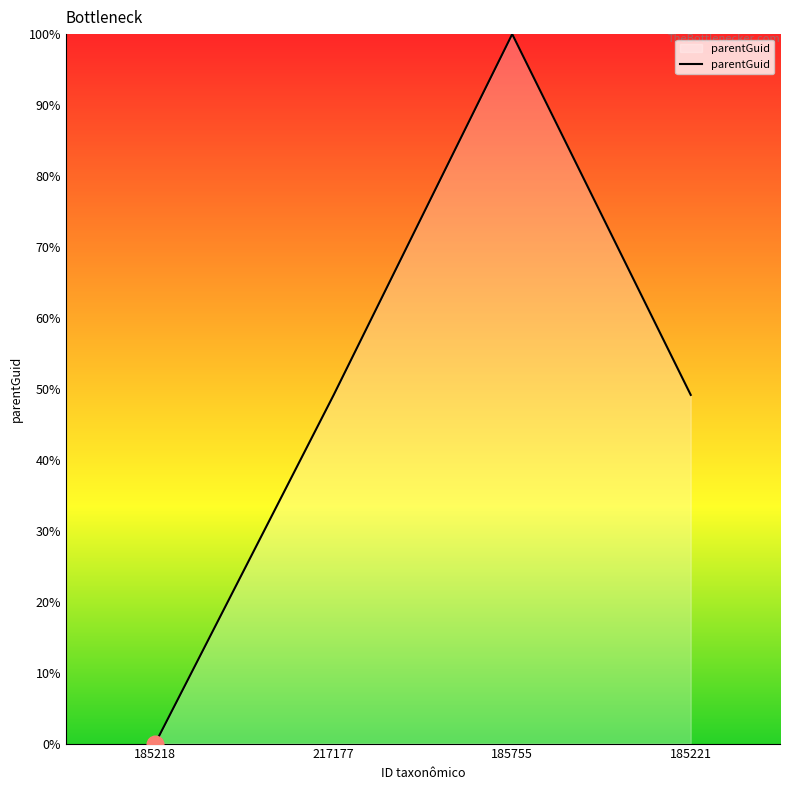

How many interior local peaks (higher than both neighbors) does the data have?

1